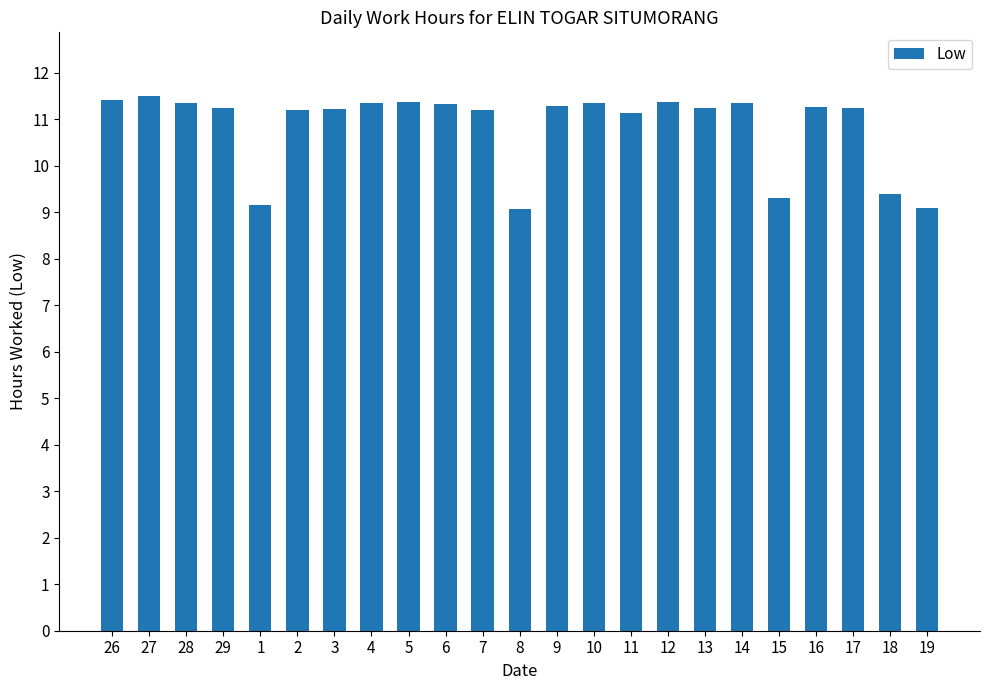

At which label does the data first exceed 11?

26